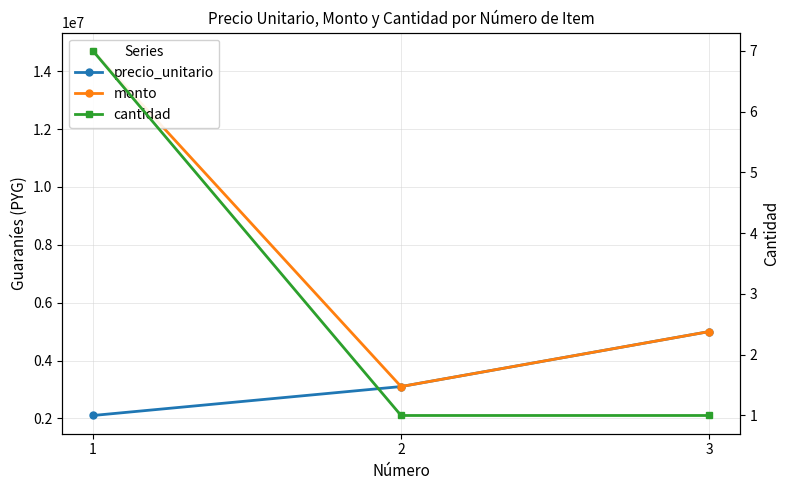

What is the maximum value for monto?

14700000